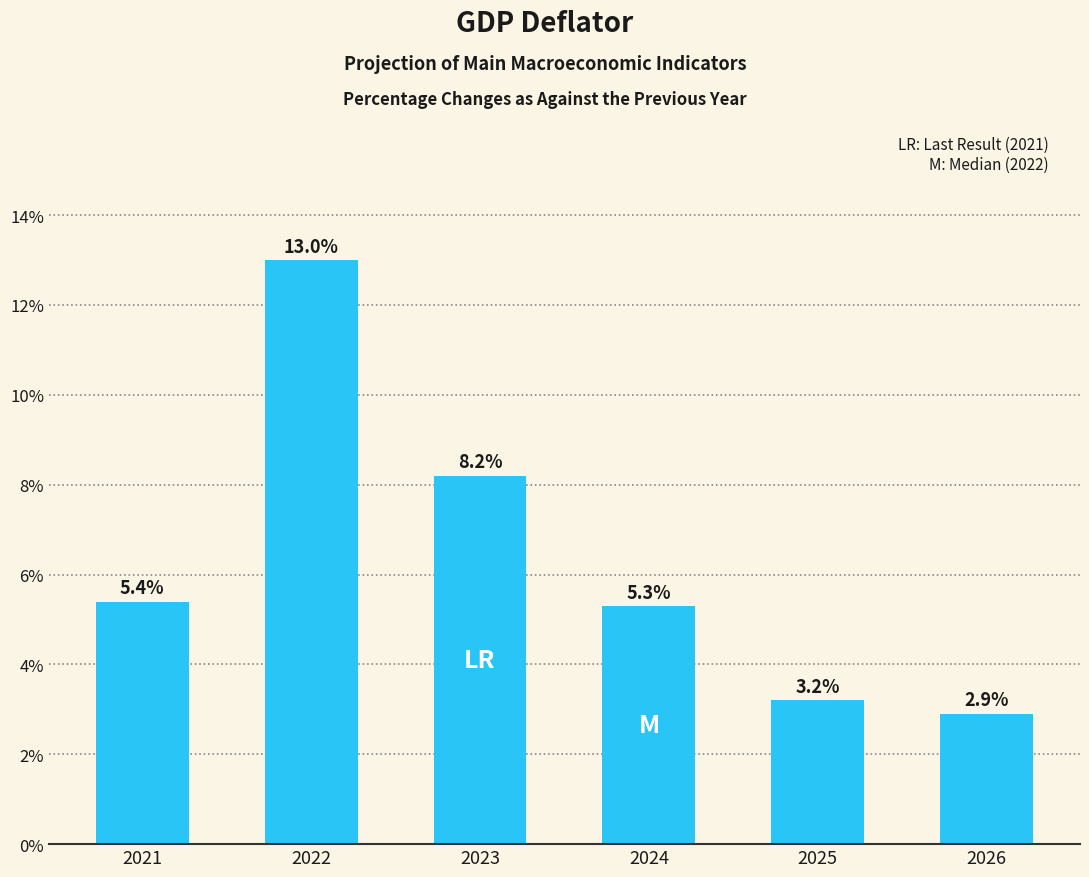

True or false: the data shows 8.2 at 2023.

True